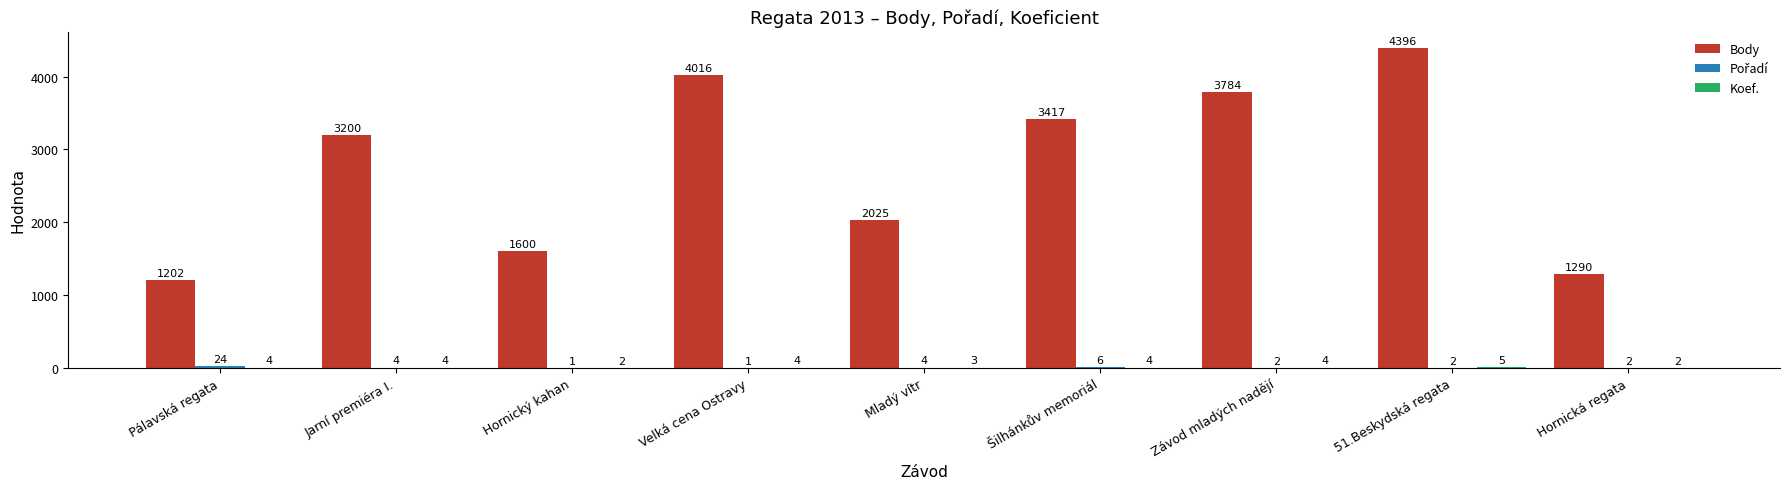

True or false: Body has a value of 1297 at Šilhánkův memoriál.

False